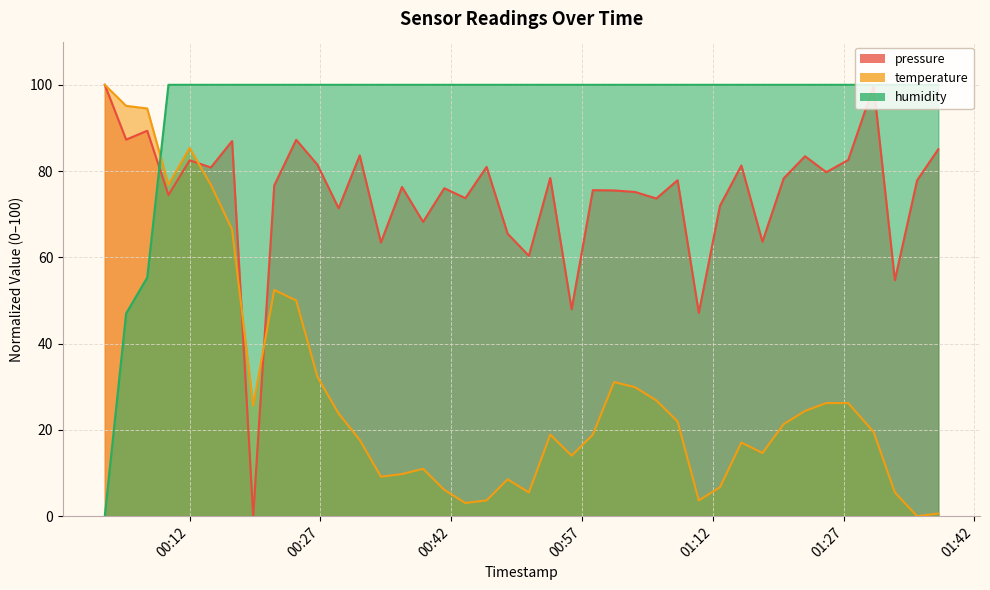

What is the average value of the humidity series?

95.1